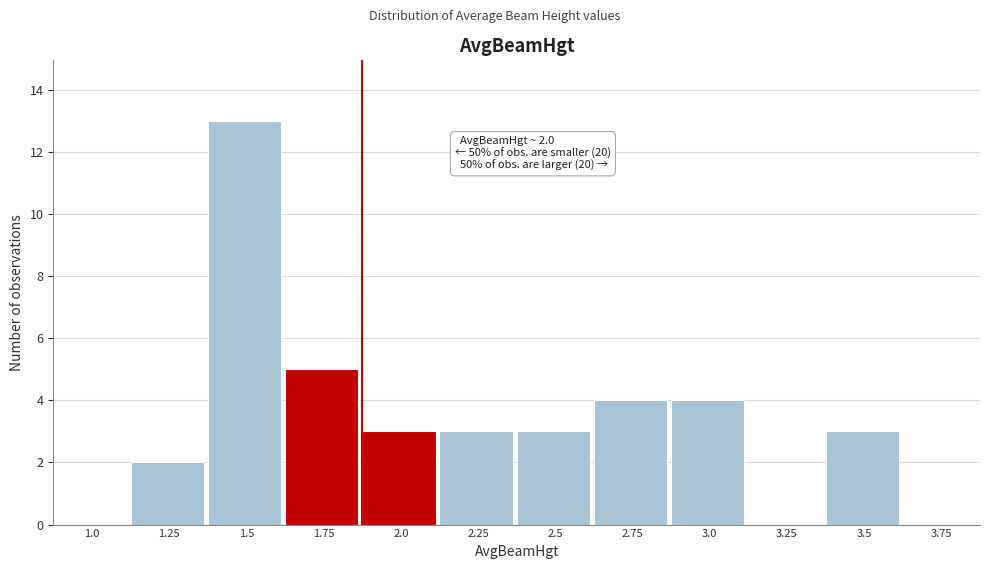

Reading left to right, what are all the values shown in this chart?

1.0=0	1.25=2	1.5=13	1.75=5	2.0=3	2.25=3	2.5=3	2.75=4	3.0=4	3.25=0	3.5=3	3.75=0